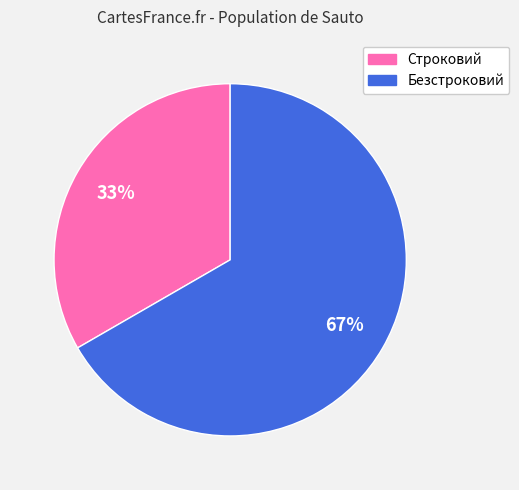

To the nearest percent, what portion does Безстроковий represent?

67%